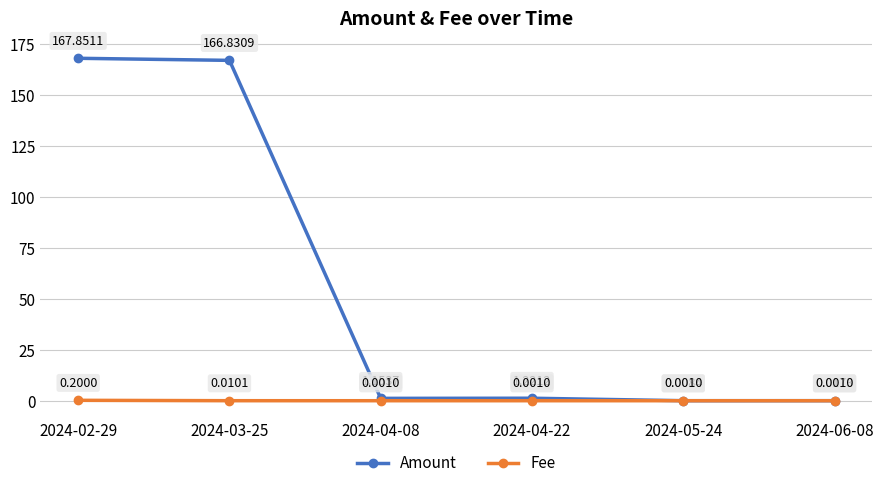

List the series in order of their peak value, highest first.

Amount, Fee